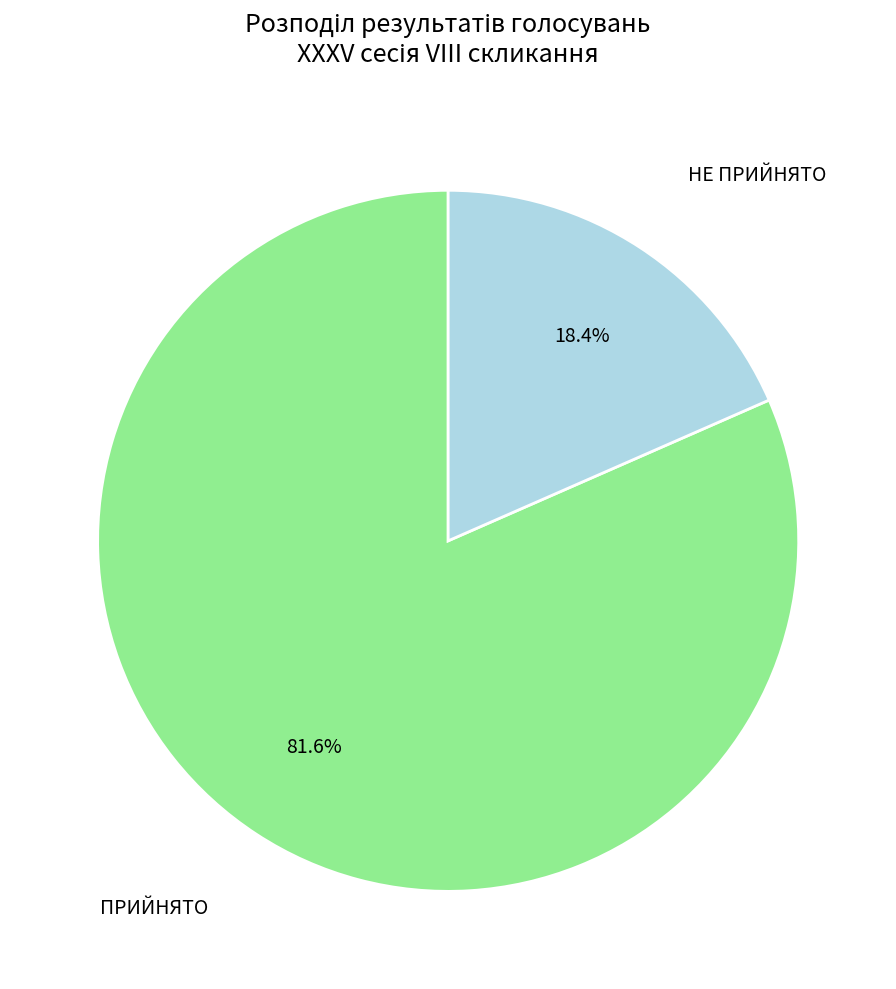

Is there a majority slice in this chart?

Yes